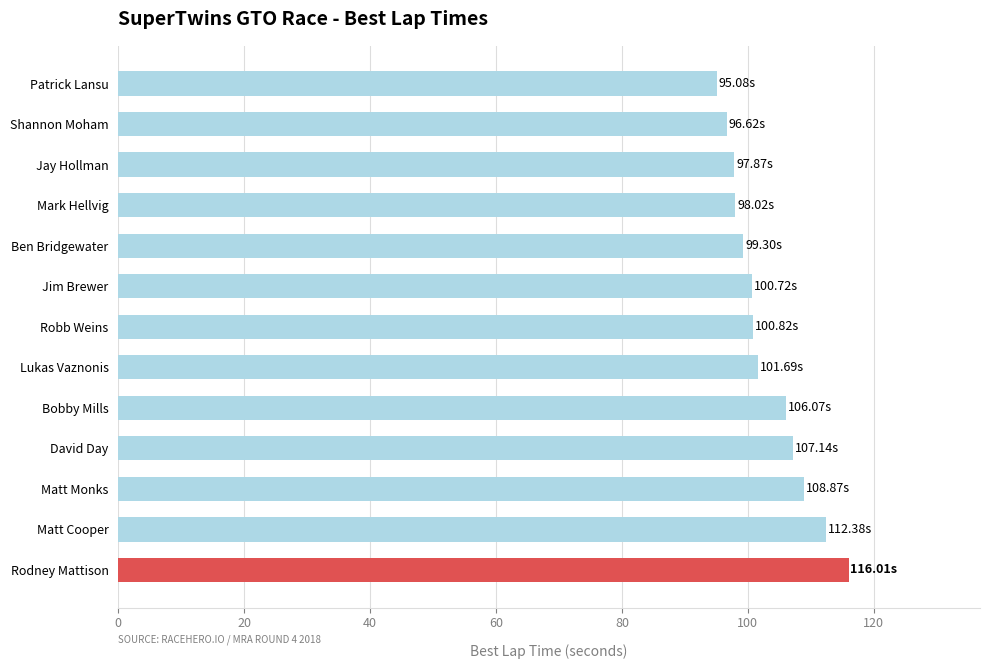

Between Matt Monks and Patrick Lansu, which is larger?

Matt Monks